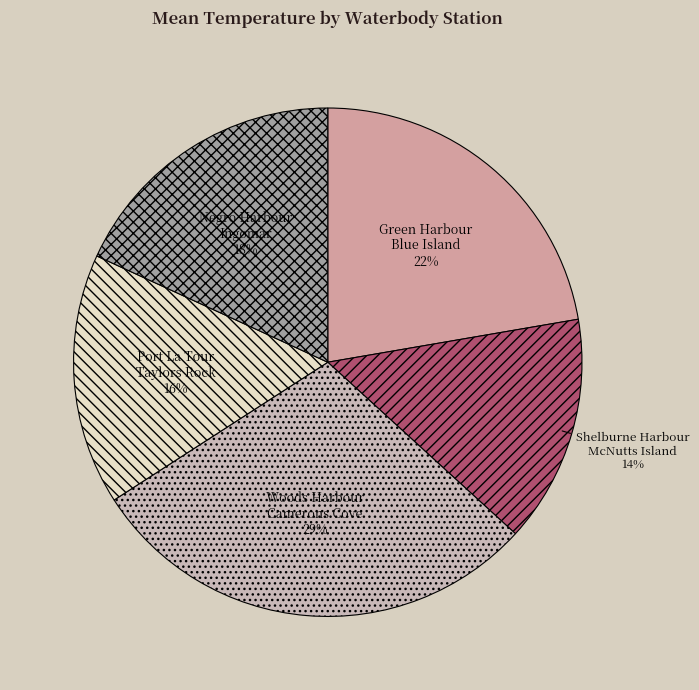

True or false: Green Harbour Blue Island accounts for 36% of the total.

False